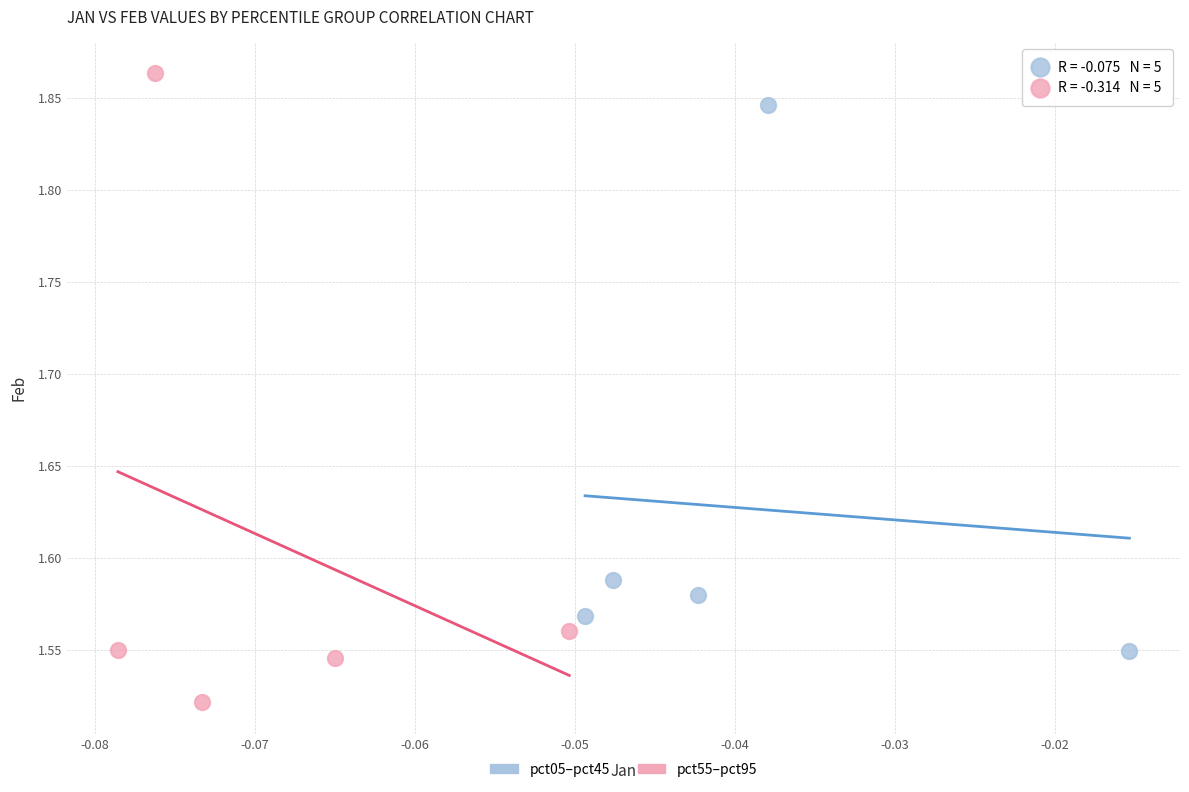

Which series has the widest spread of Y values?

pct55–pct95